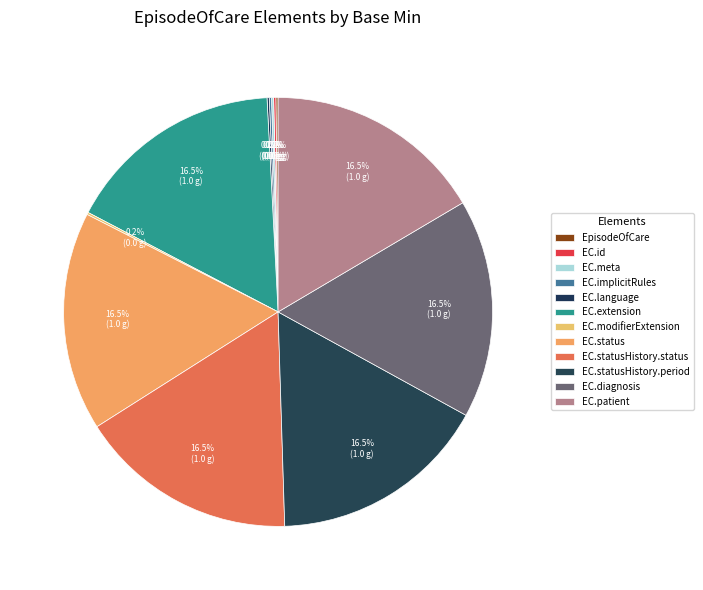

How many segments does this pie chart have?

12